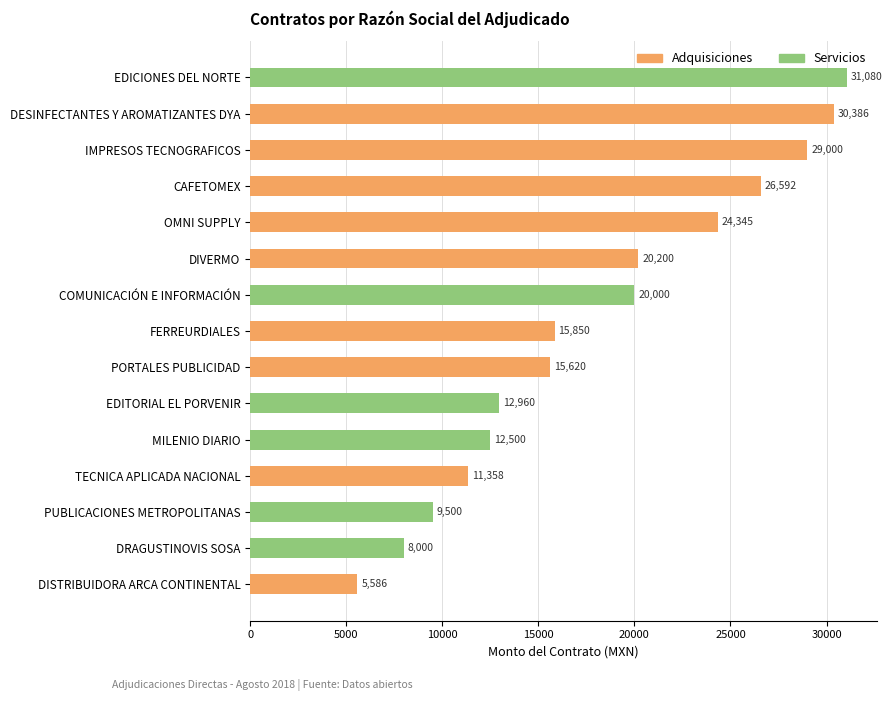

At which category is the sum across all series the highest?

EDICIONES DEL NORTE